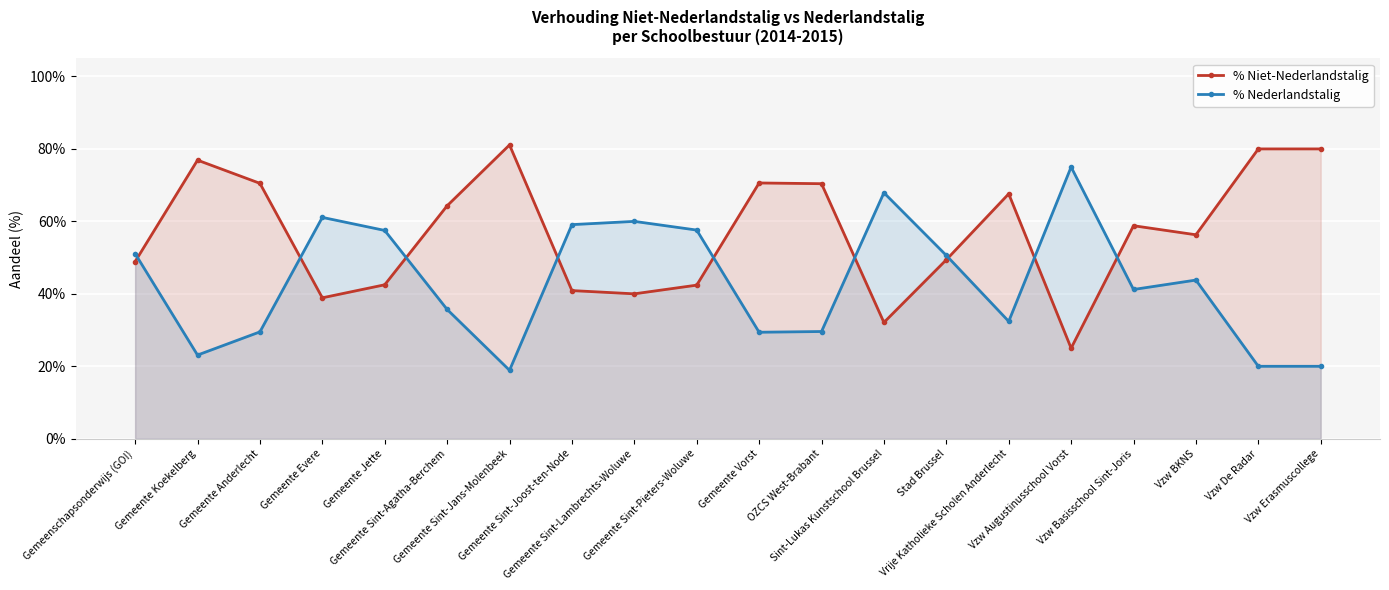

What are all the series names shown in the legend?

% Niet-Nederlandstalig, % Nederlandstalig